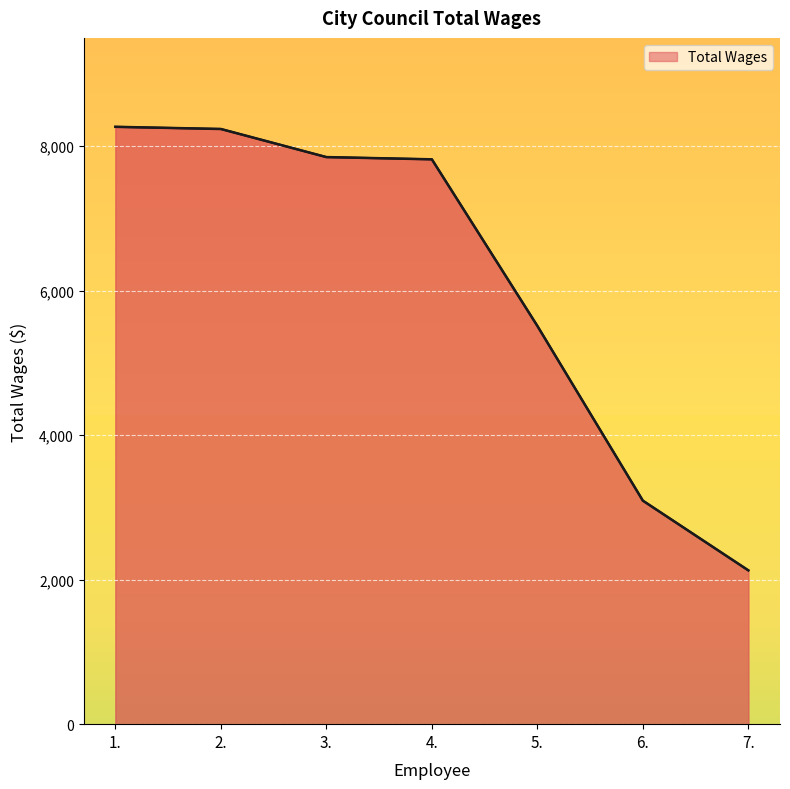

How many distinct data groups are displayed?

1